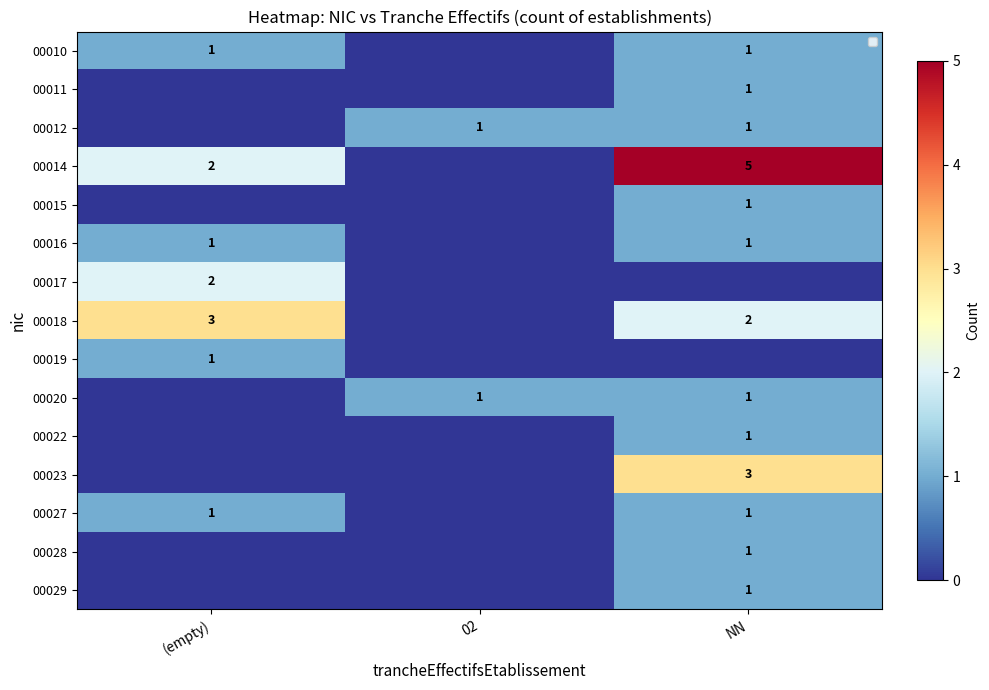

The value of 00022 at NN is 2. True or false?

False